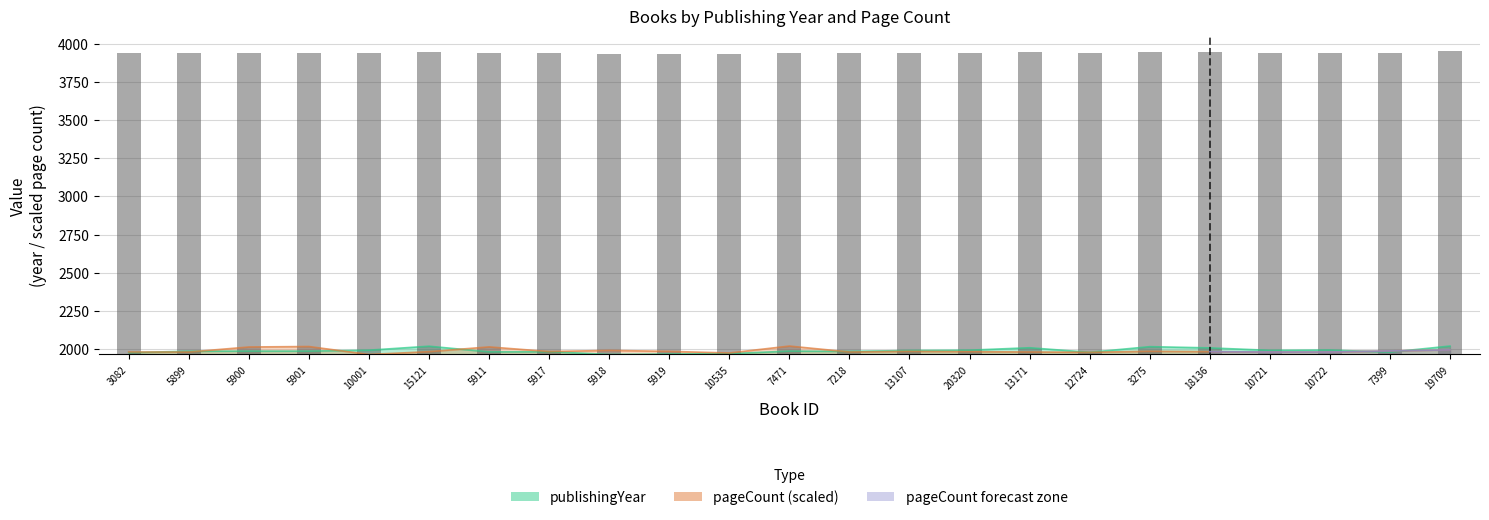

List the labels in order of publishingYear value, largest first.

19709, 15121, 3275, 13171, 18136, 10722, 10001, 20320, 10721, 13107, 5900, 5901, 7471, 5899, 7218, 5917, 5911, 7399, 12724, 3082, 10535, 5919, 5918